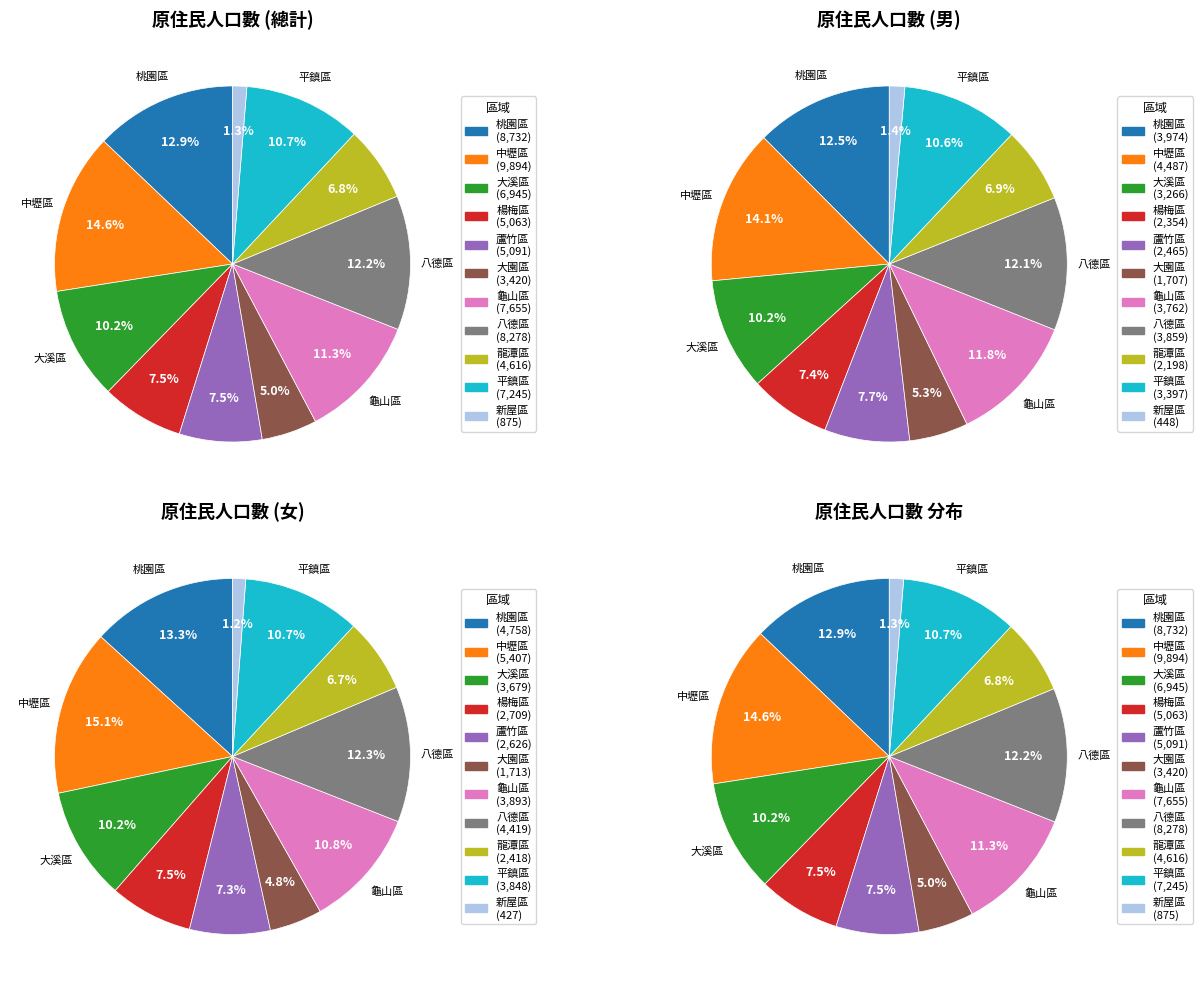

What percentage is NOT represented by 大溪區?

89.8%